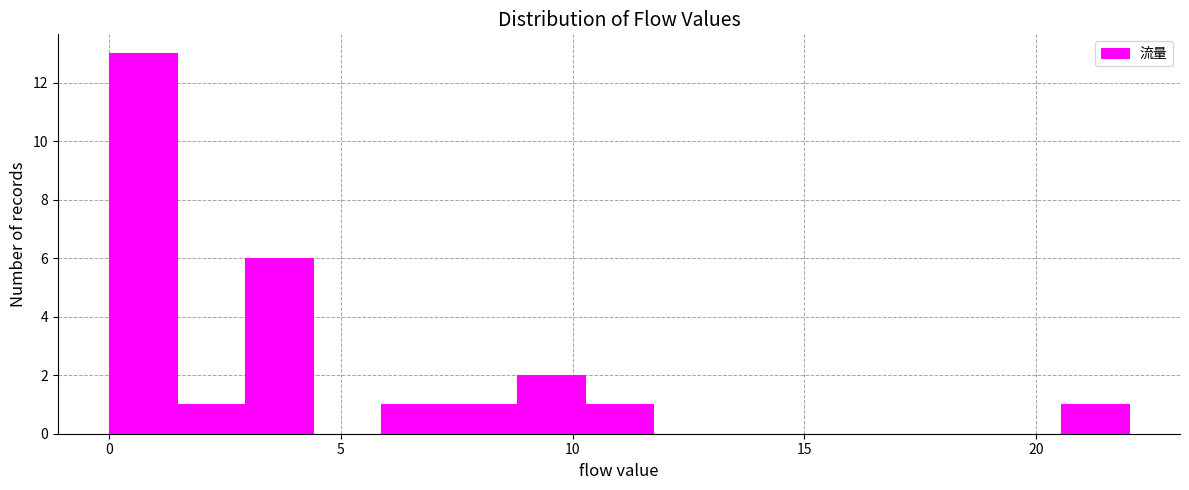

Around what value on the x-axis is the tallest bar? Give the approximate position of its centre, as read against the axis.

0.5